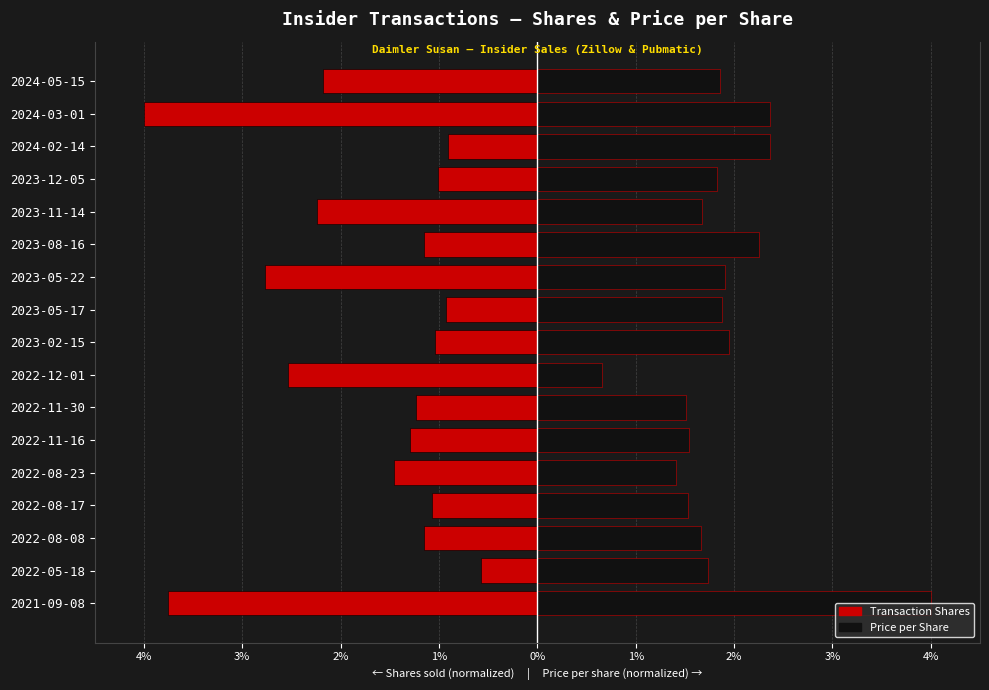

Is the value of transactionPricePerShare at 2022-11-30 greater than the value of transactionShares at 2021-09-08?

Yes